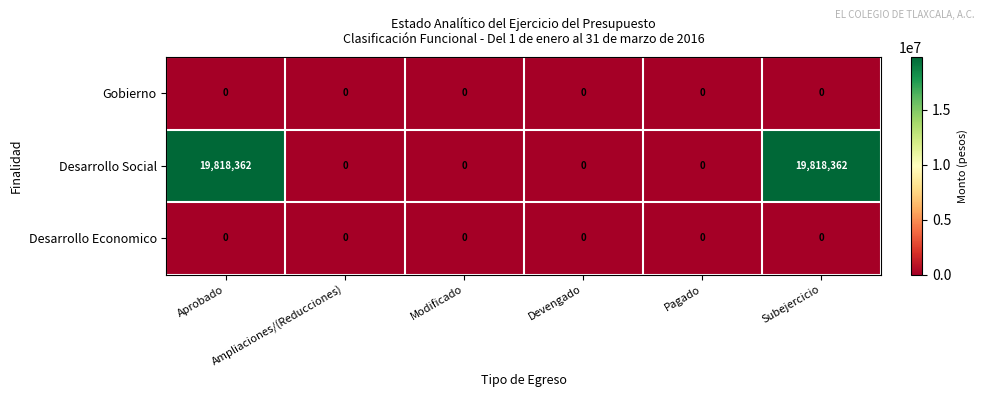

Which series has the largest total across all categories?

Desarrollo Social